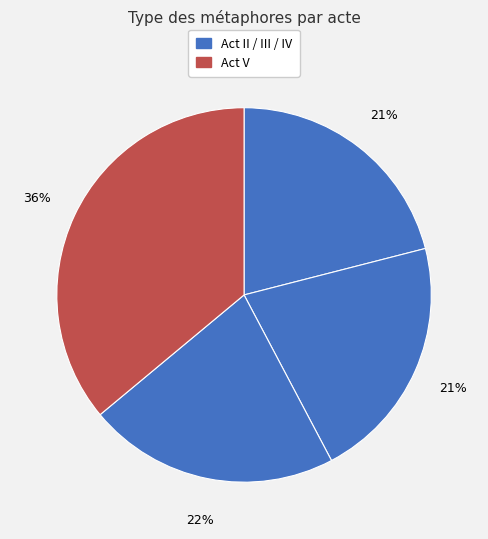

Is there any slice that represents more than half of the pie?

No